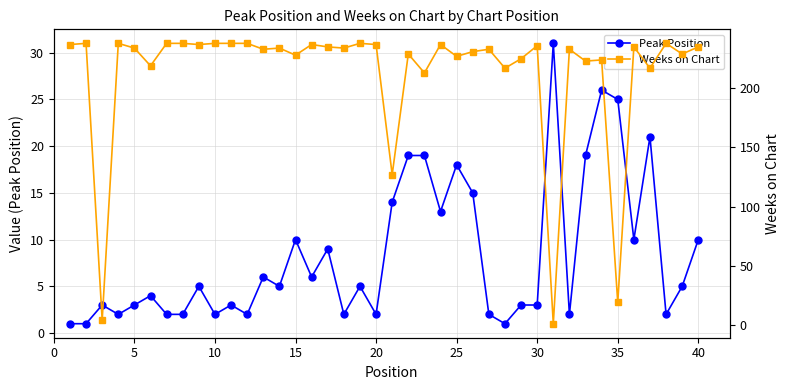

In Peak Position, how many points are higher than both neighbors (excluding endpoints)?

12